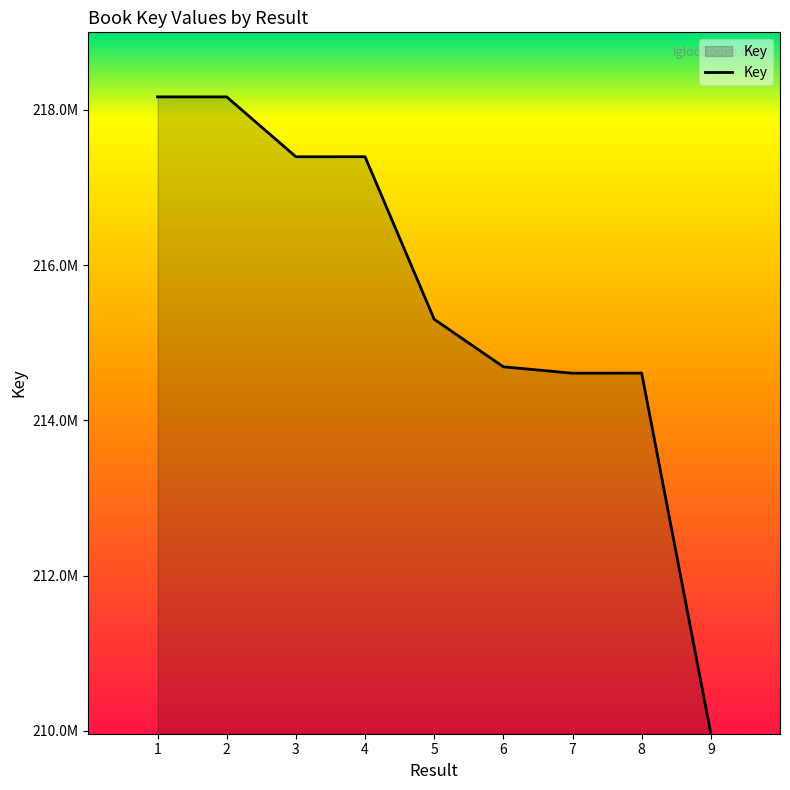

What is the value of the 3rd point from the left?

217396862